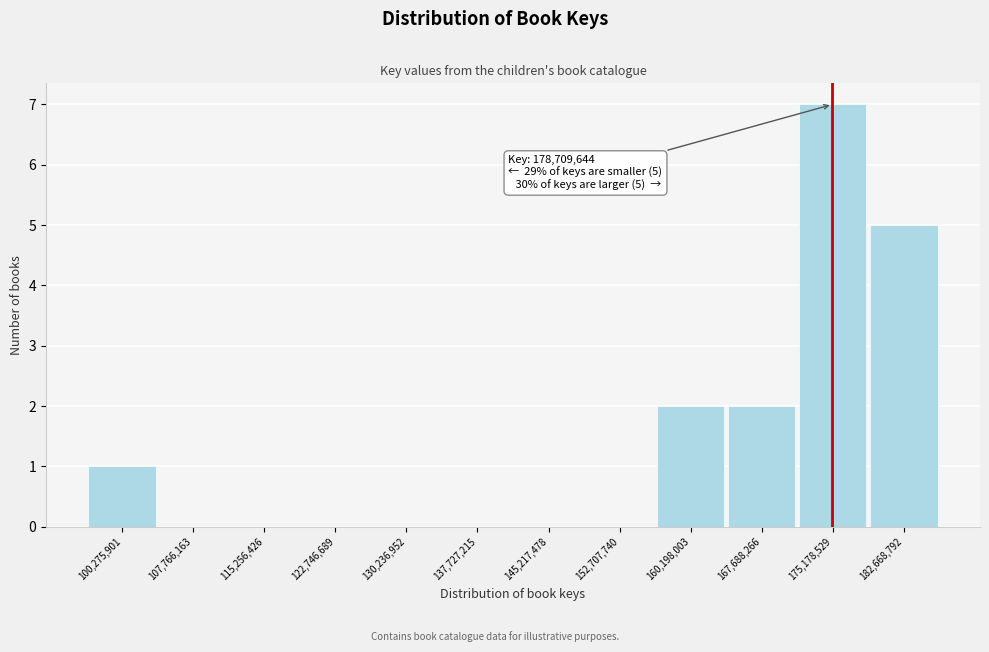

Reading left to right, extract all data points from this chart.

100,275,901=1	107,766,163=0	115,256,426=0	122,746,689=0	130,236,952=0	137,727,215=0	145,217,478=0	152,707,740=0	160,198,003=2	167,688,266=2	175,178,529=7	182,668,792=5